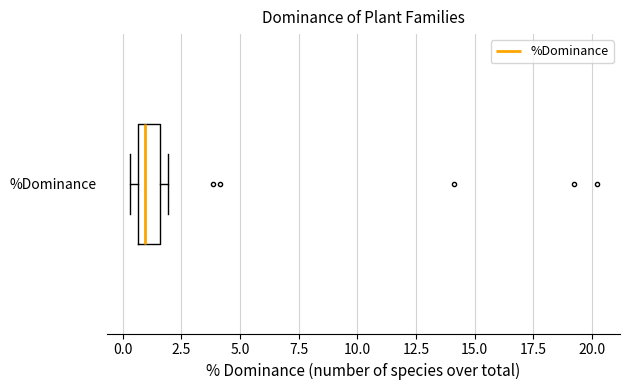

Where is the left edge of the box for %Dominance on the x-axis? The values are not printed on the chart, so give them approximately, as read against the axis.

0.5